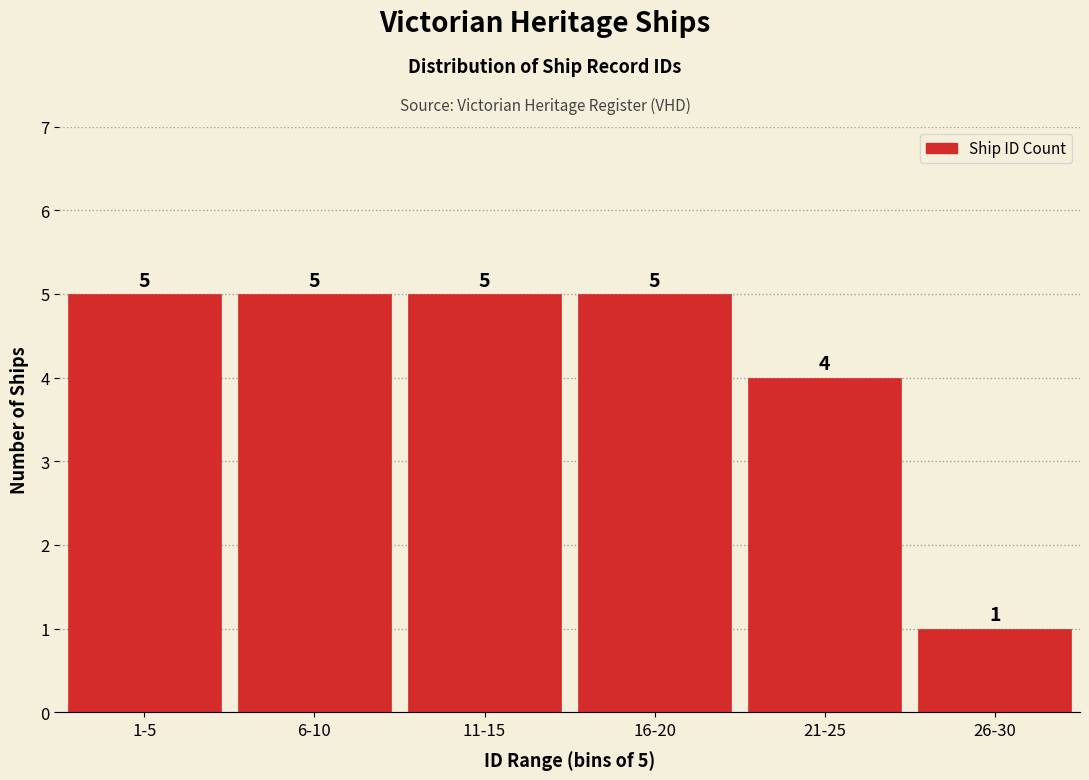

Reading right to left, what are all the values shown in this chart?

26-30=1	21-25=4	16-20=5	11-15=5	6-10=5	1-5=5